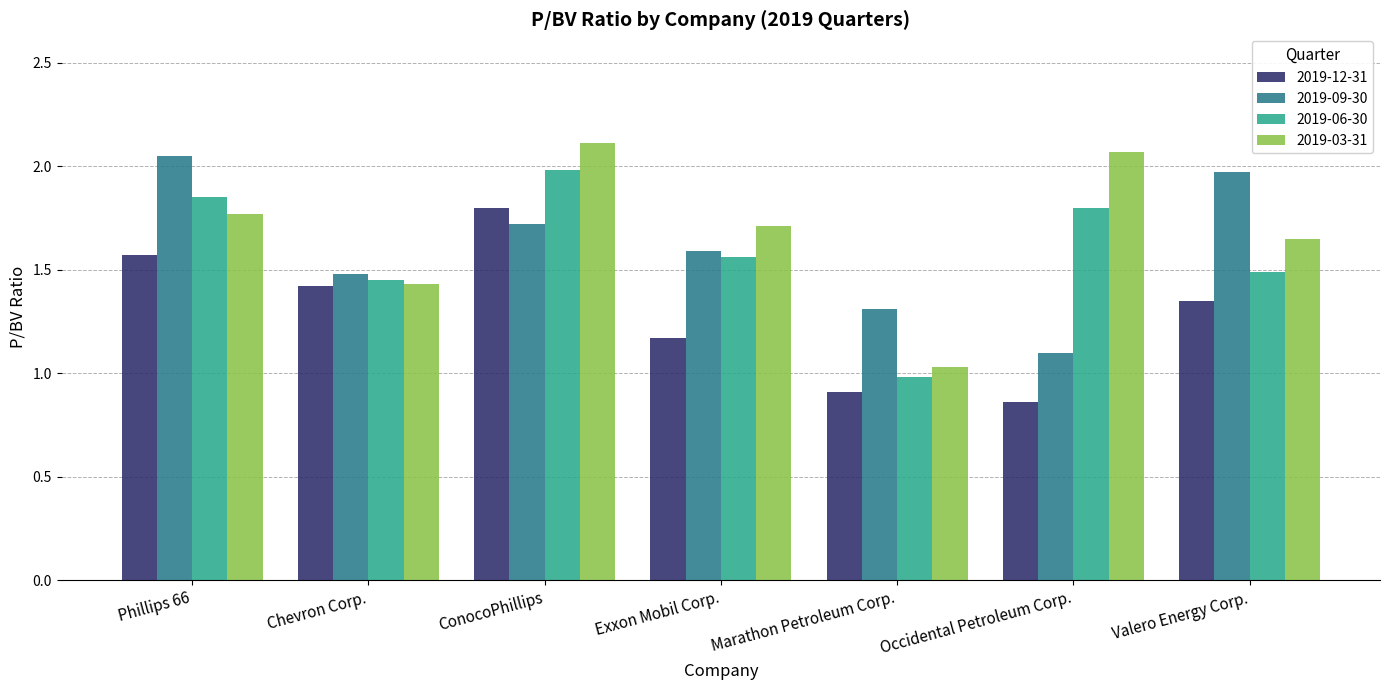

What is the sum of the 2019-06-30 values at Occidental Petroleum Corp. and Exxon Mobil Corp.?

3.4